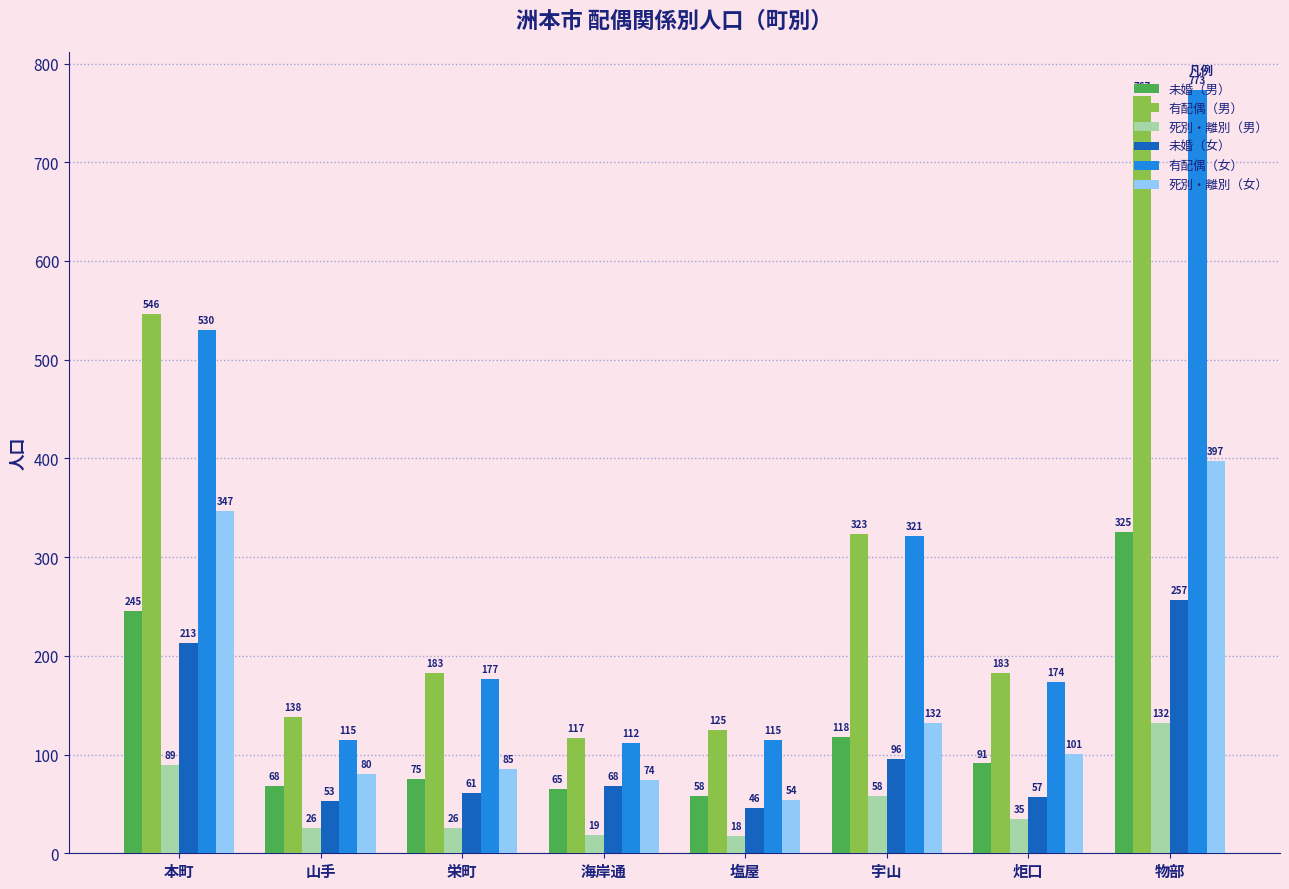

Does the chart contain stacked bars?

No